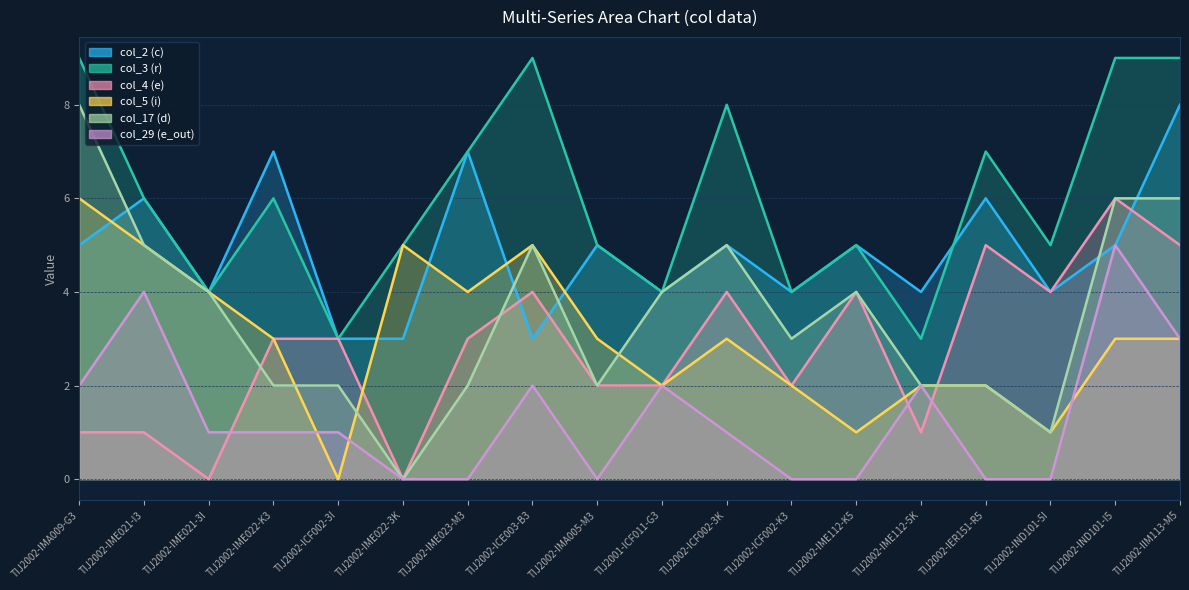

What is the value of the col_29 (e_out) point at the 3rd from the left?

1